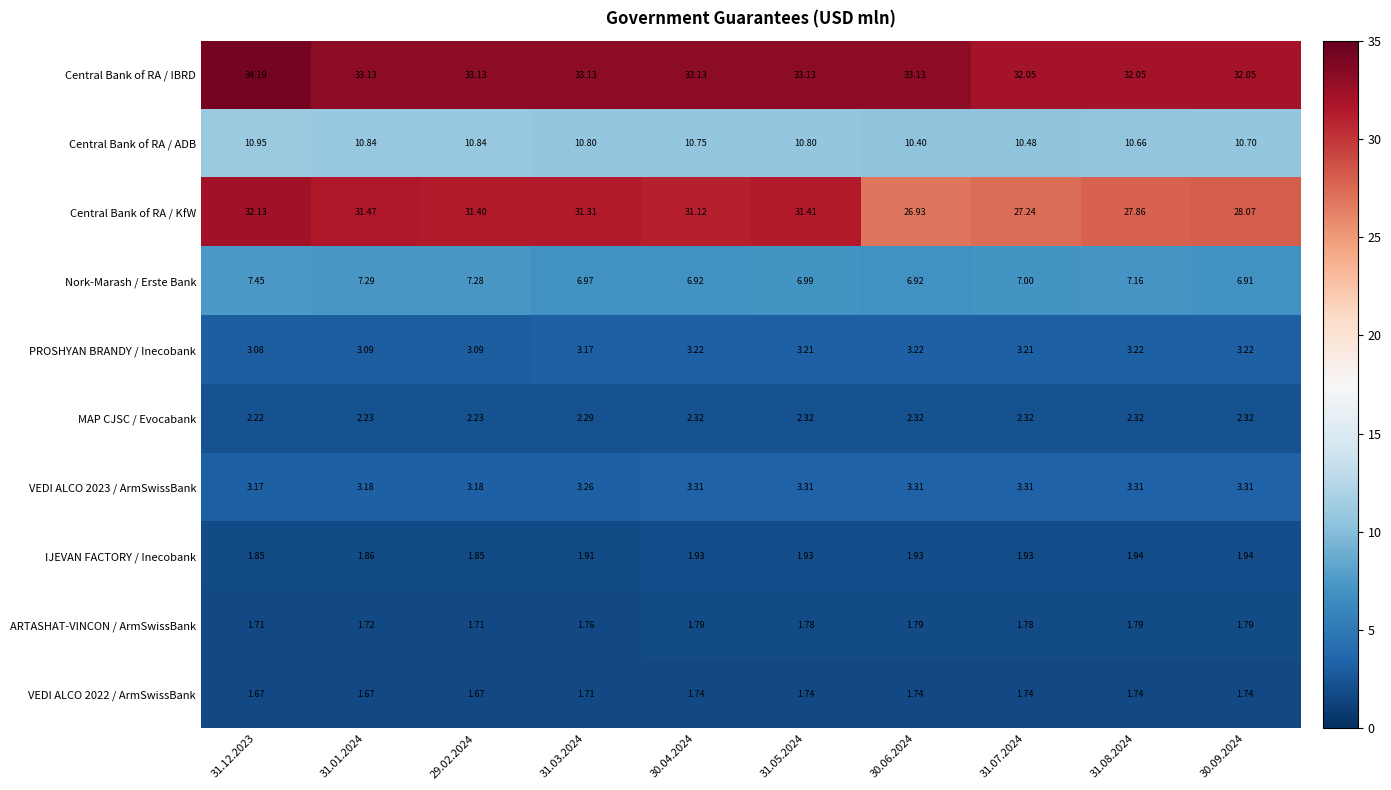

Is the value of MAP CJSC / Evocabank at 31.01.2024 greater than the value of Central Bank of RA / IBRD at 31.08.2024?

No